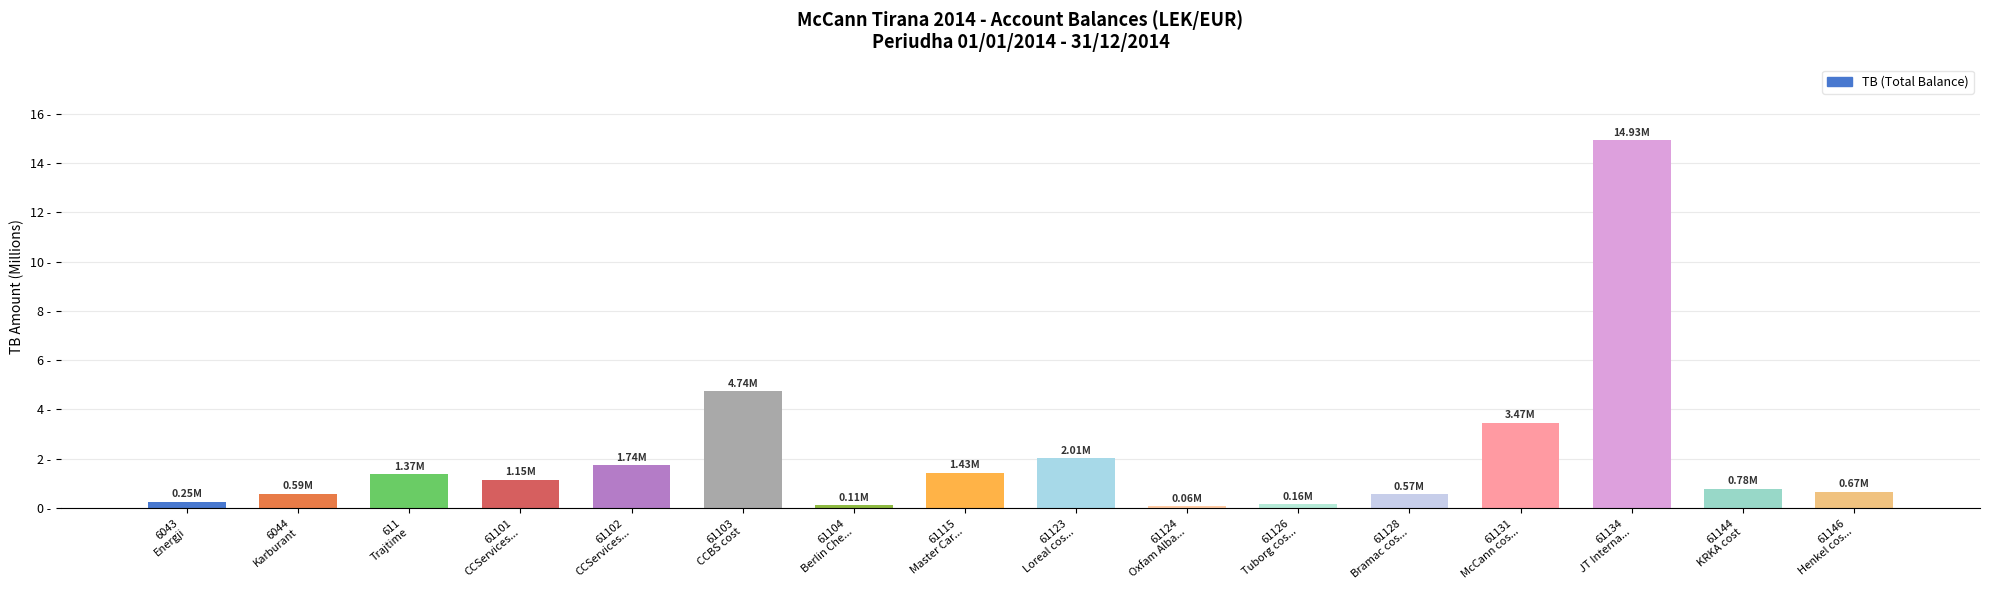

What is the value of the 13th bar from the left?

3.5